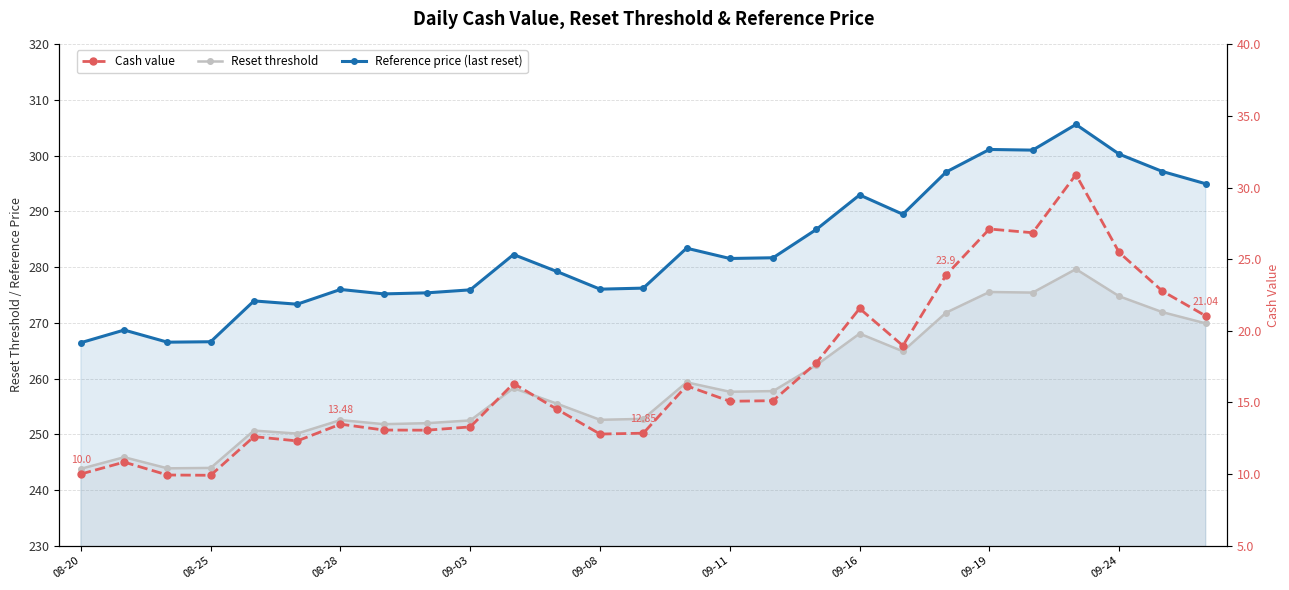

What position from the right is 23?

4